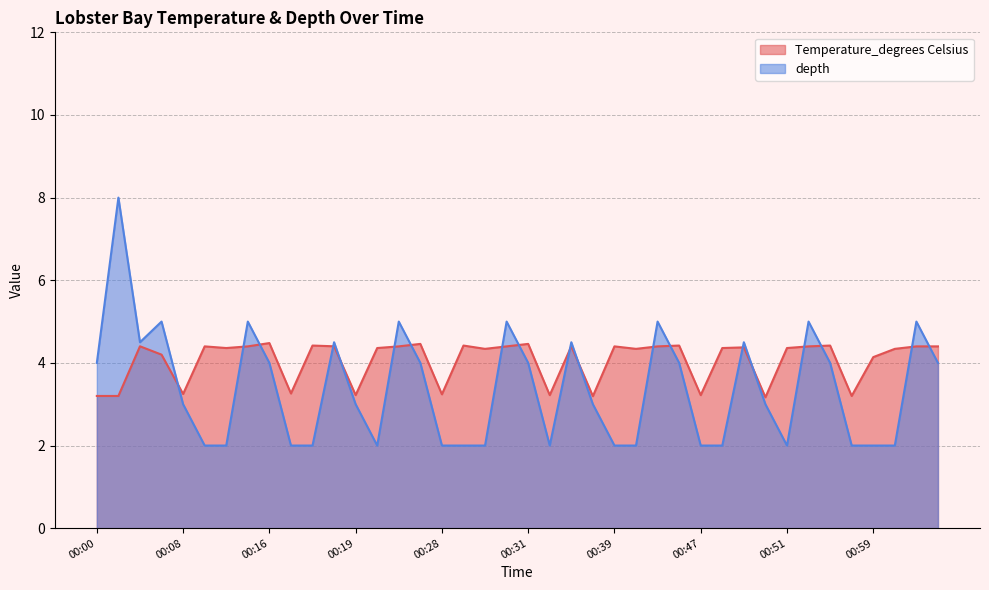

At which category is the sum across all series the highest?

00:01